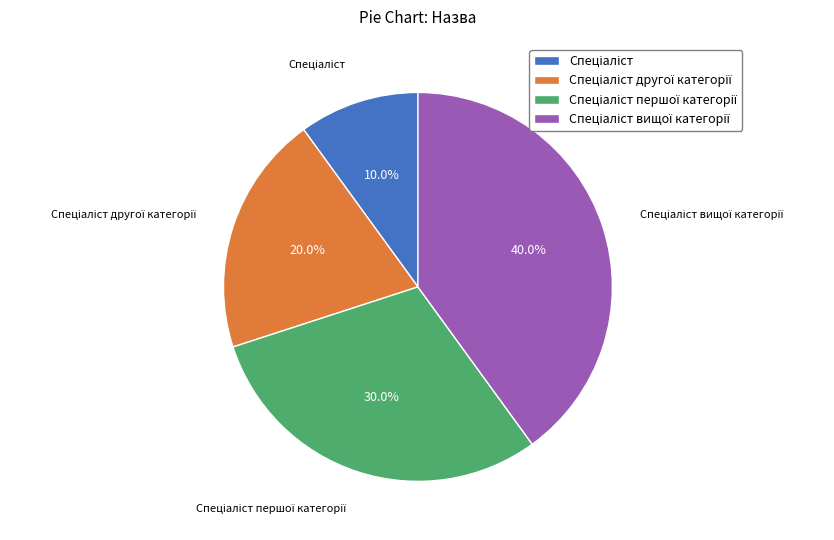

Is there any slice that represents more than half of the pie?

No